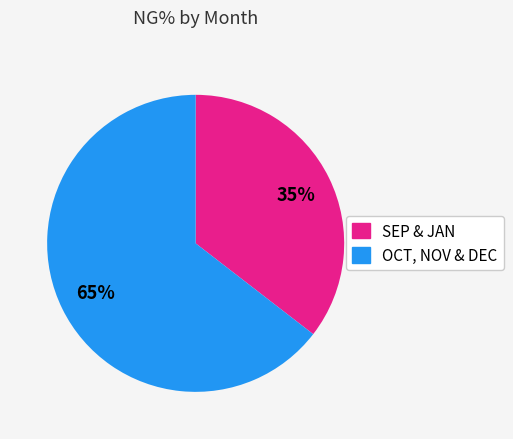

To the nearest percent, what is the average slice percentage?

50%